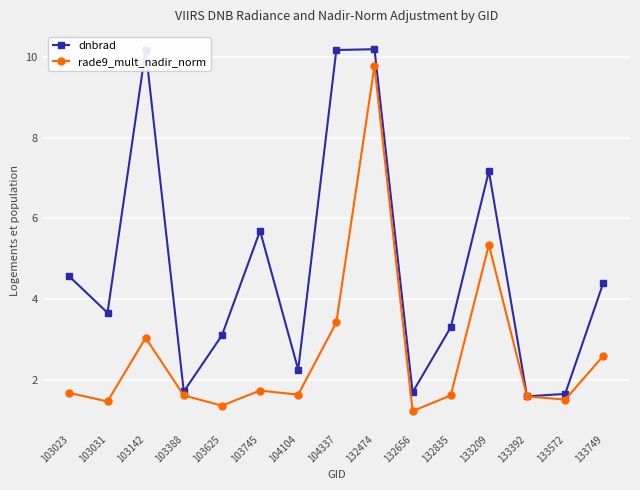

Where is the first local maximum for dnbrad?

103142